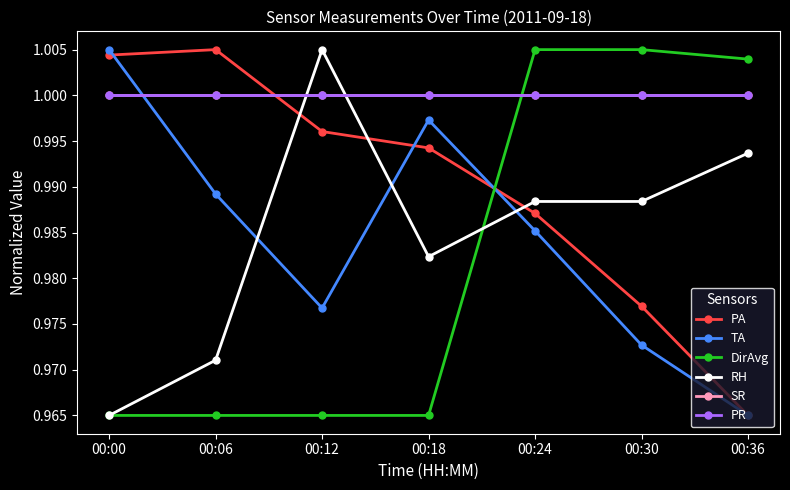

Is this an area chart (filled region under the line)?

No